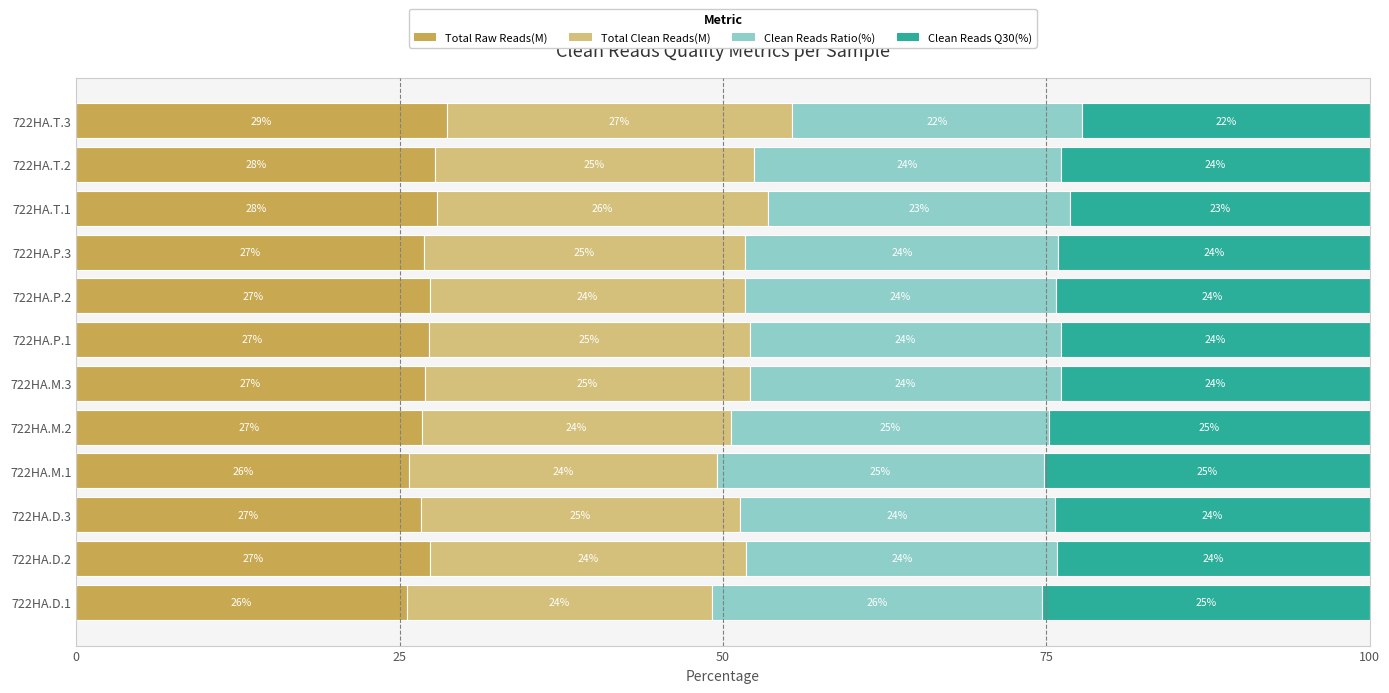

What are all the series names shown in the legend?

Total Raw Reads(M), Total Clean Reads(M), Clean Reads Ratio(%), Clean Reads Q30(%)